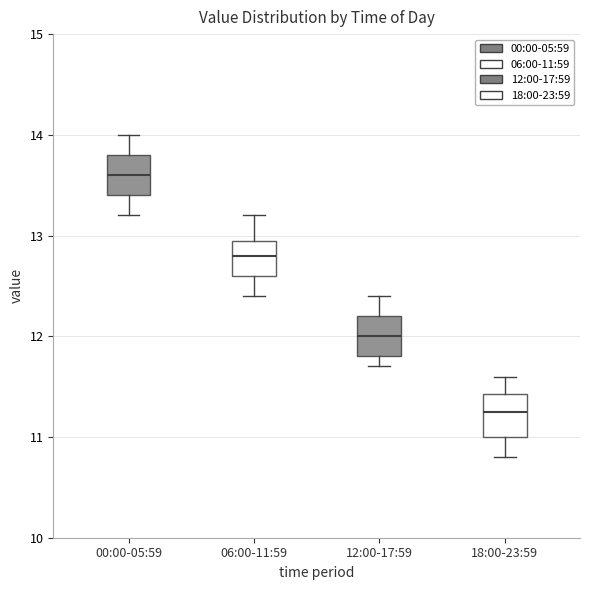

Where is the lower edge of the box for 12:00-17:59 on the y-axis? The values are not printed on the chart, so give them approximately, as read against the axis.

11.8